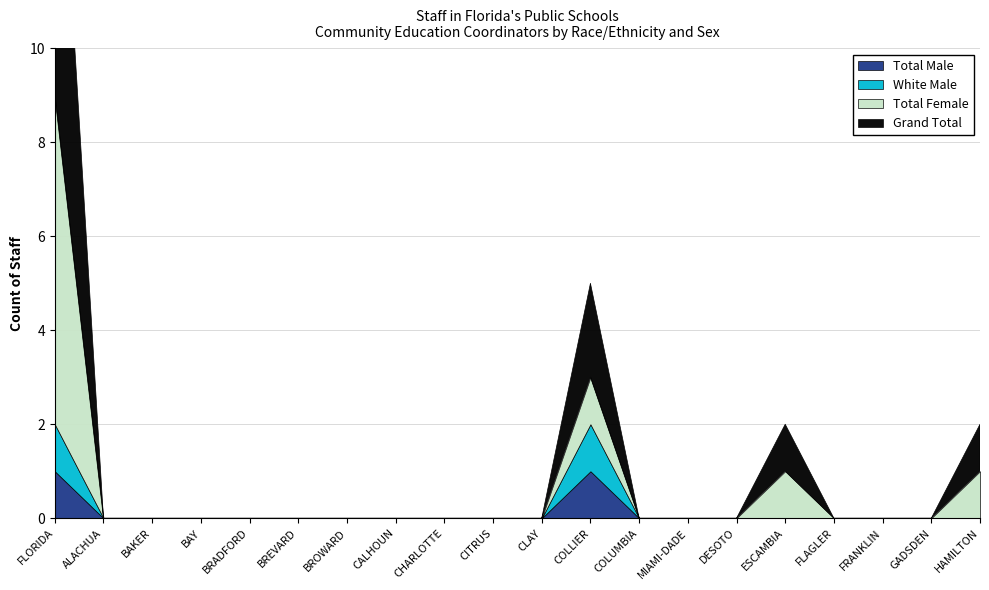

Is the value of Total Male at FLORIDA greater than the value of Grand Total at MIAMI-DADE?

Yes